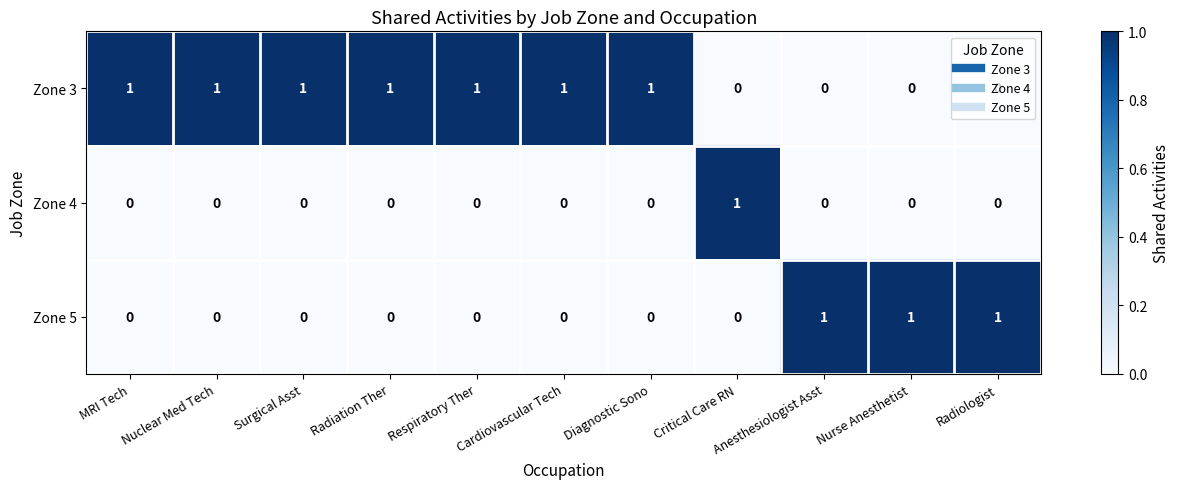

The Zone 3 series shows 0 at Nurse Anesthetist. True or false?

True